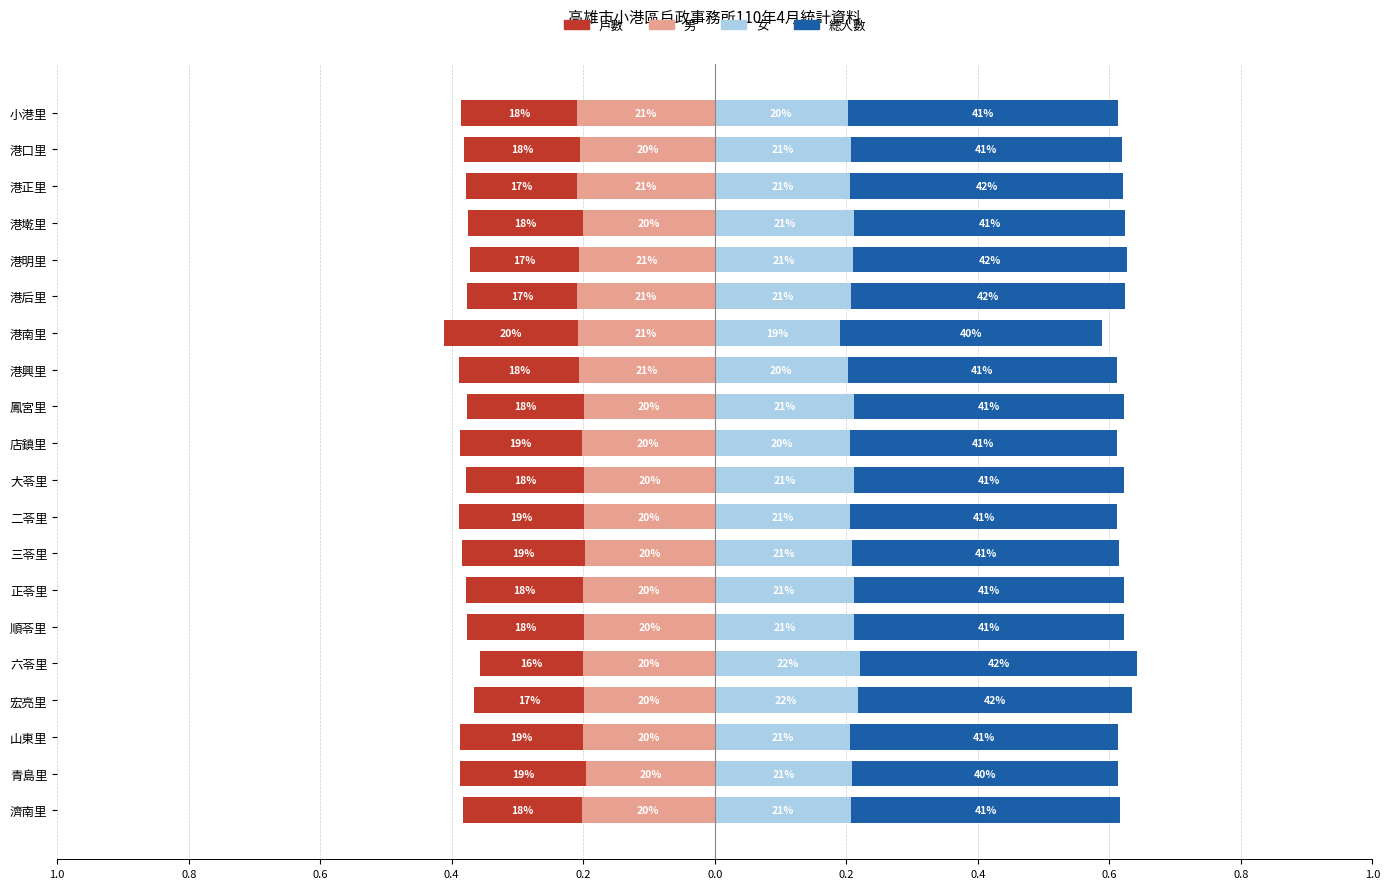

Which has a higher value, 港南里 or 二苓里?

二苓里